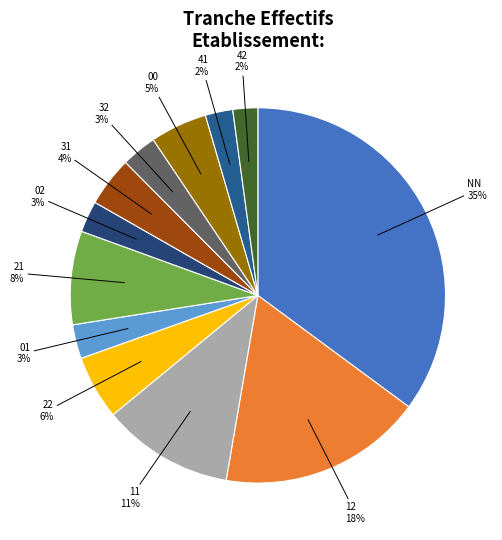

What is the ratio of the value at 31 to the value at 11?

0.4